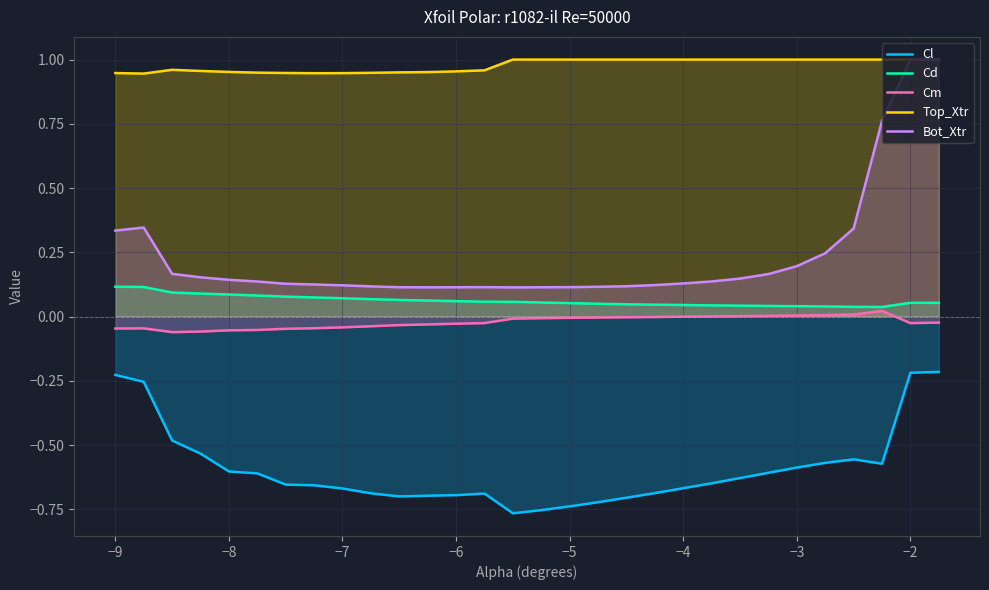

What is the value of the Cd point at the 12th from the left?

0.1